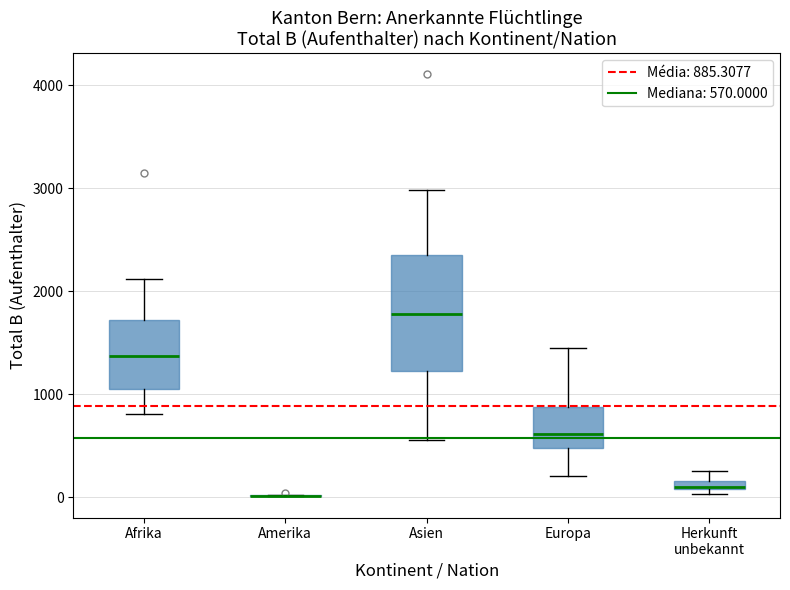

Comparing the boxes themselves (not the whiskers), which one is the tallest?

Asien